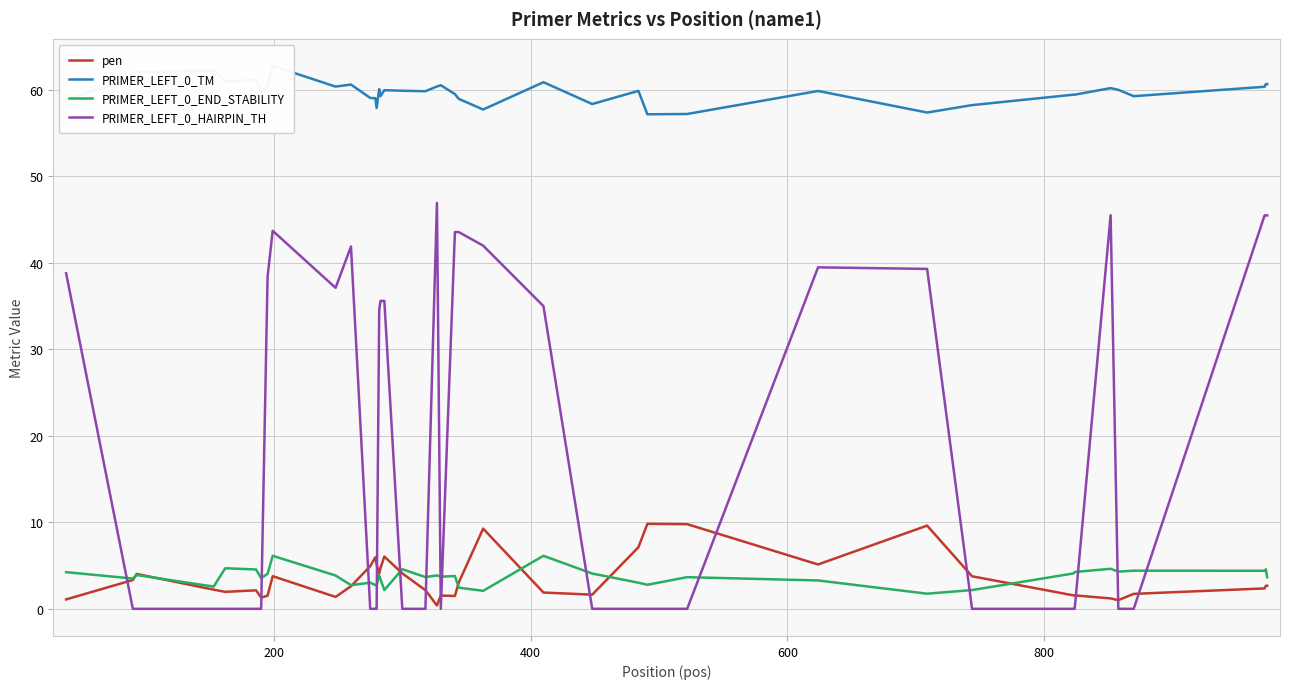

What is the minimum value for PRIMER_LEFT_0_END_STABILITY?

1.8